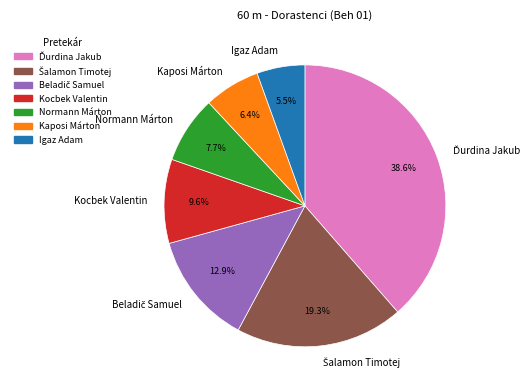

Which category has the smallest portion of the pie?

Igaz Adam